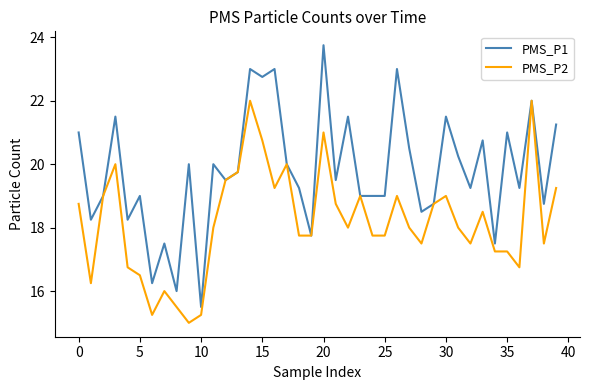

Which series has the widest spread of values?

PMS_P1